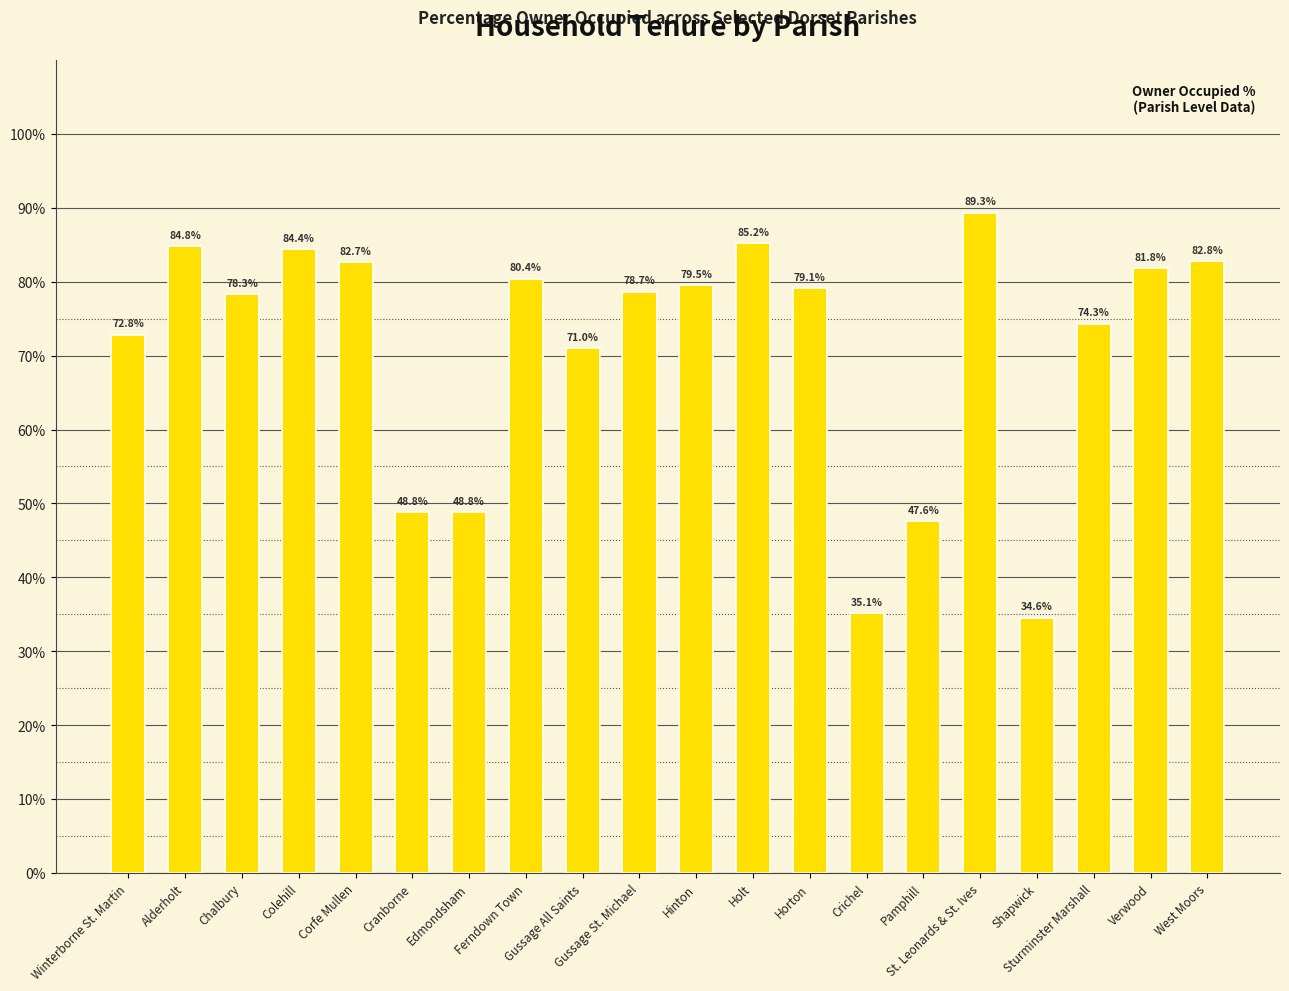

What is the value of the 4th bar from the left?

84.4